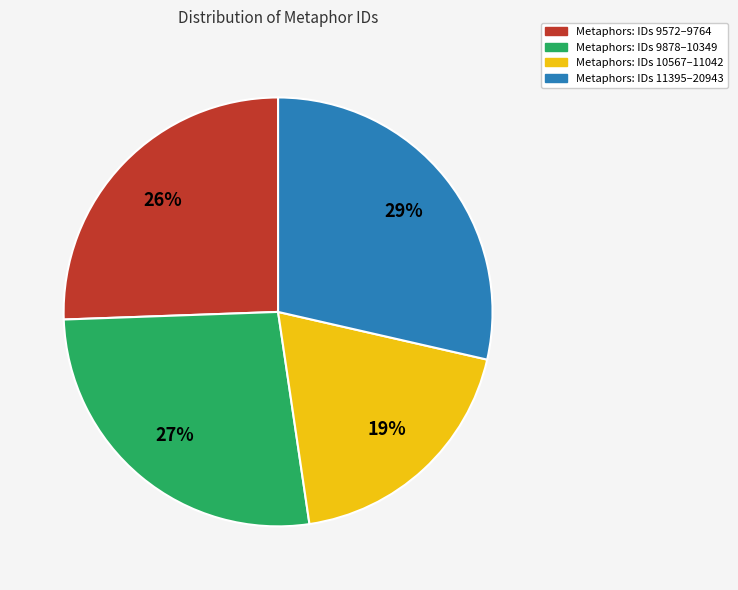

Is there any slice that represents more than half of the pie?

No